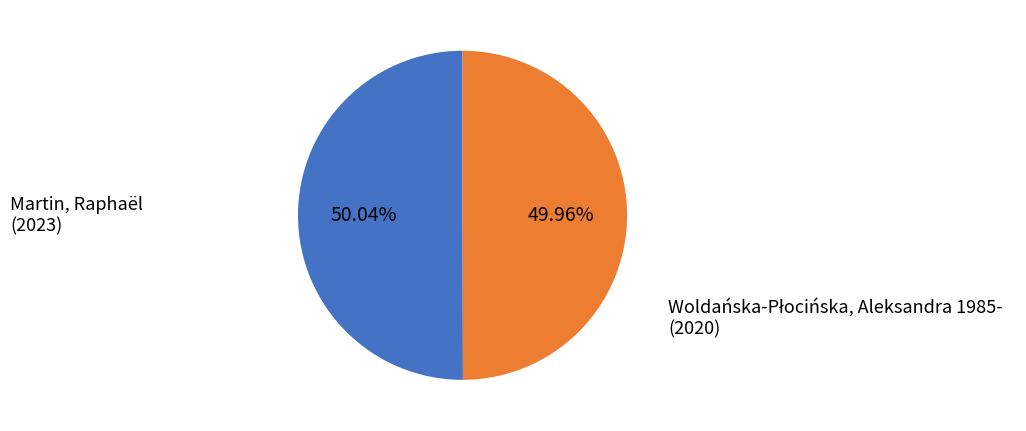

Is there any slice that represents more than half of the pie?

Yes